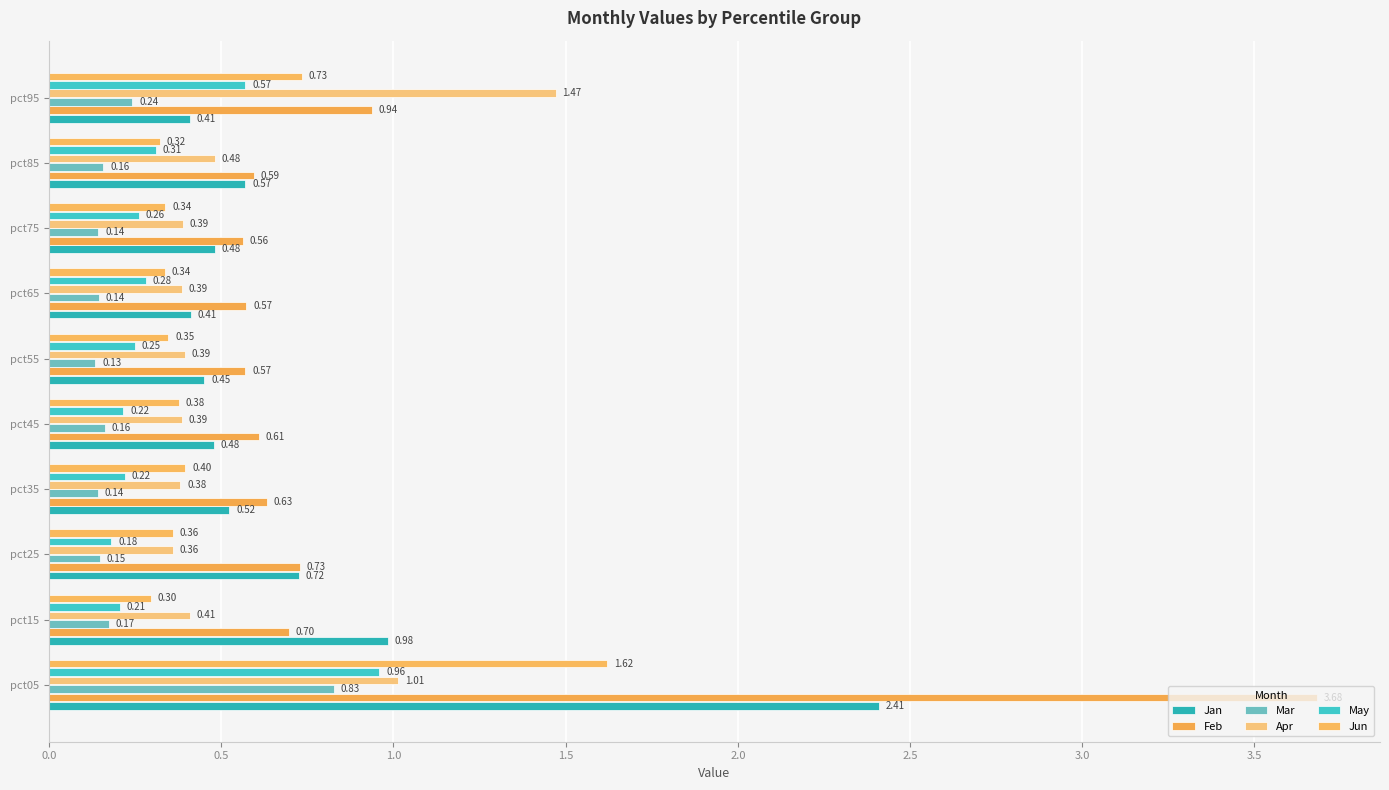

What is the lowest value of the Feb series?

0.6